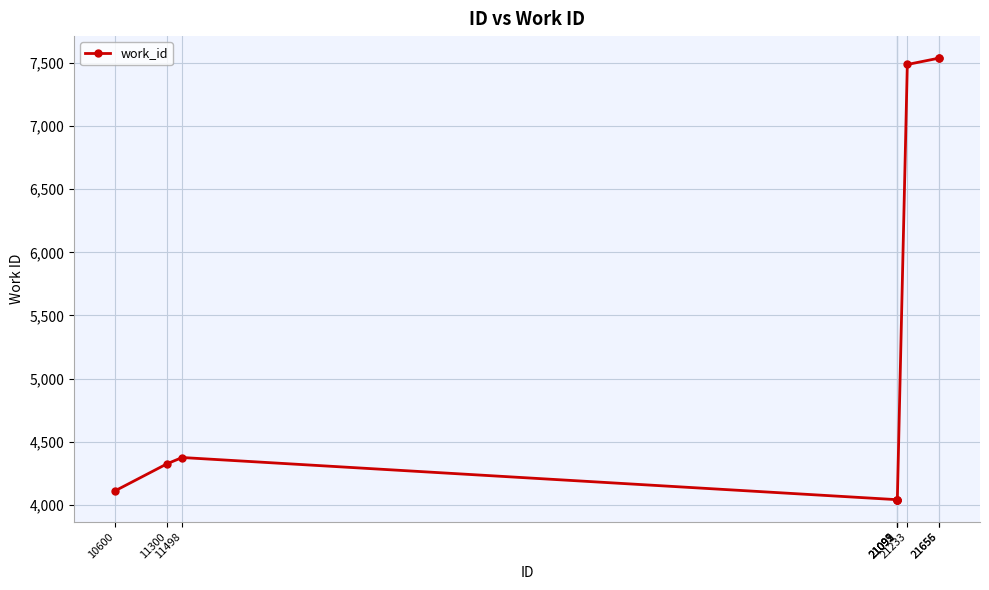

Does the chart have visible grid lines?

Yes